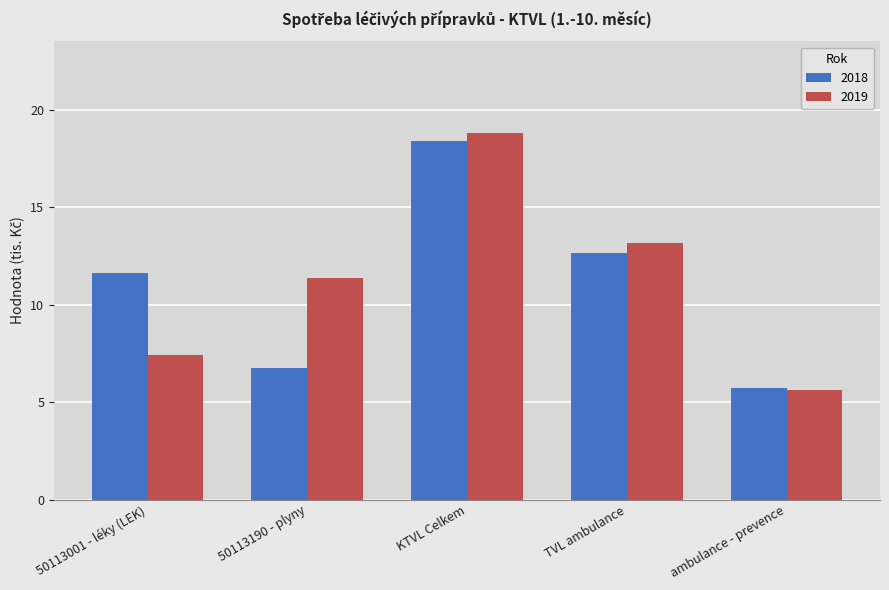

Rank the series by their maximum value, from lowest to highest.

2018, 2019